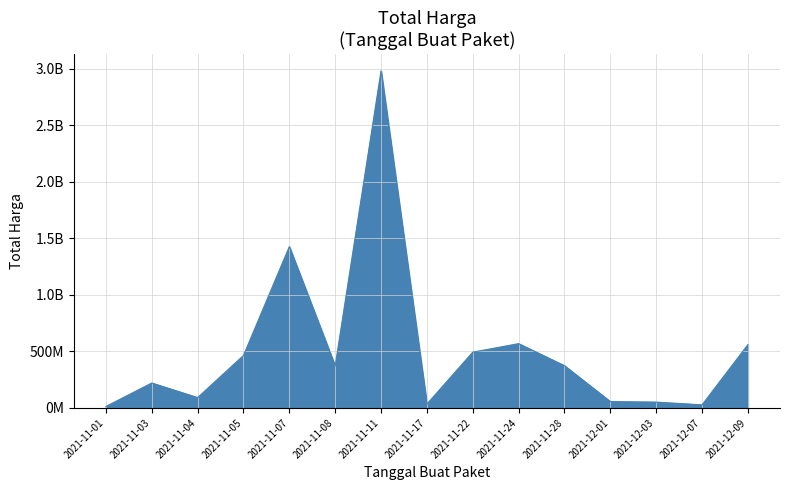

Where is the first local minimum?

2021-11-04